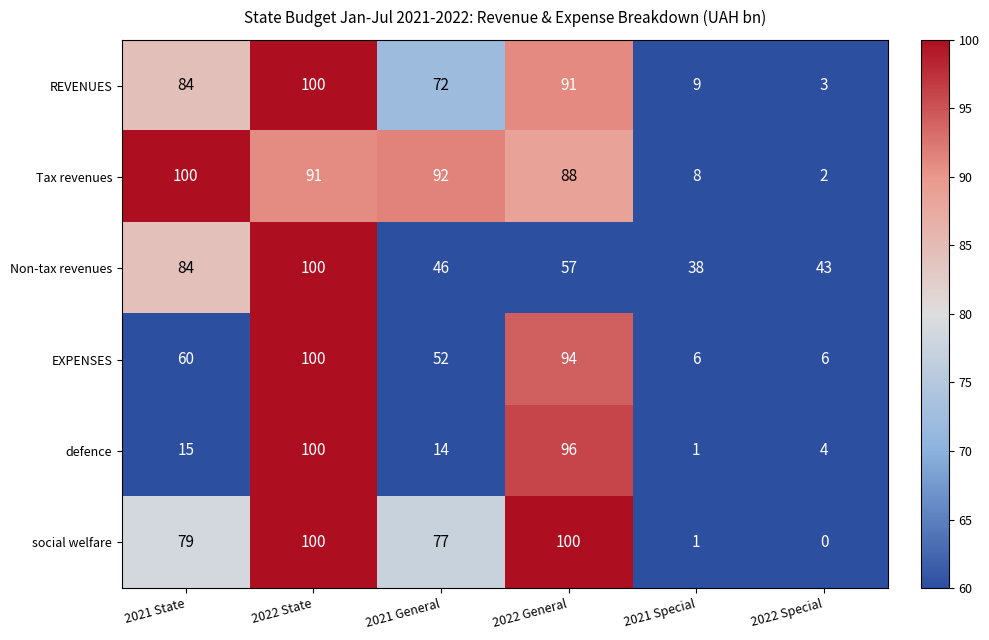

What is the sum of all defence values?

230